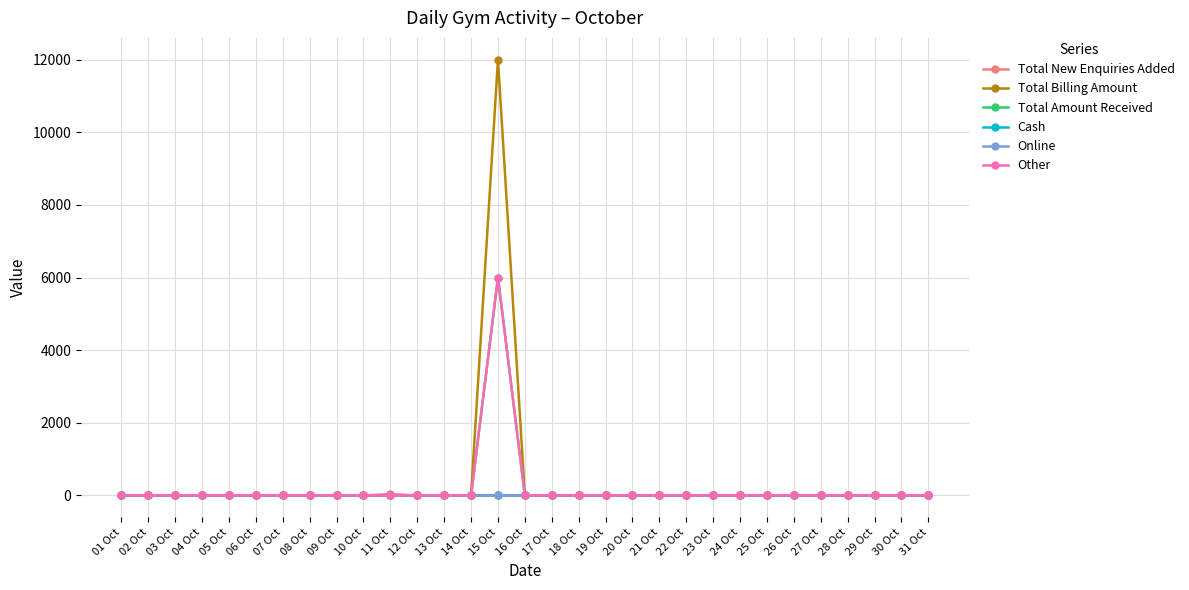

Is this an area chart (filled region under the line)?

No